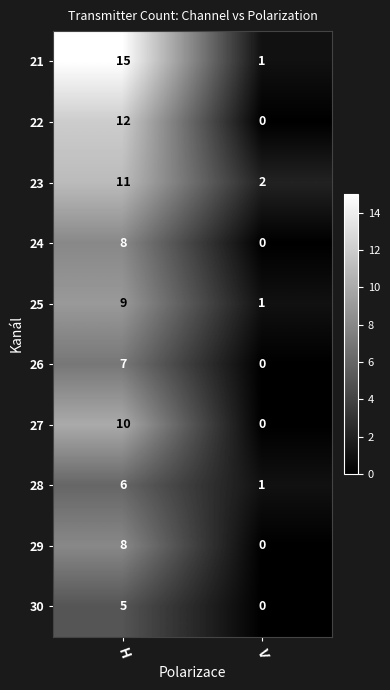

At how many categories does at least one series exceed 4?

1